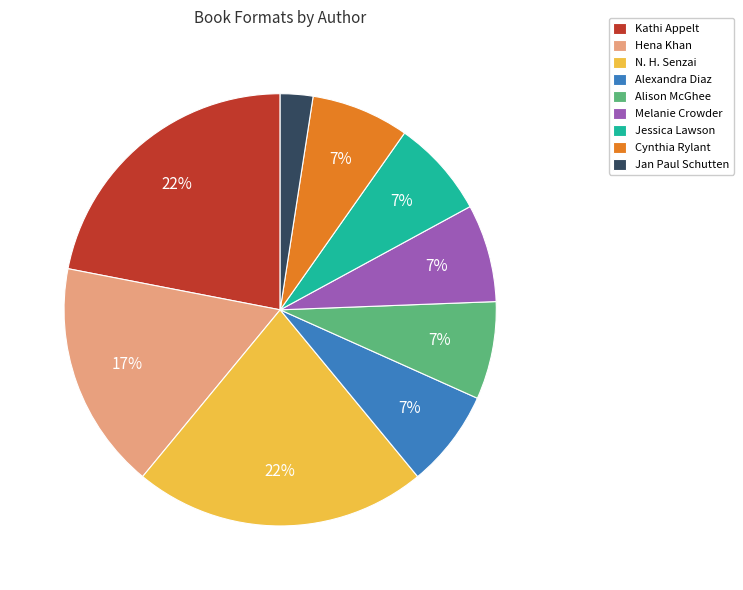

Does any single category account for the majority?

No